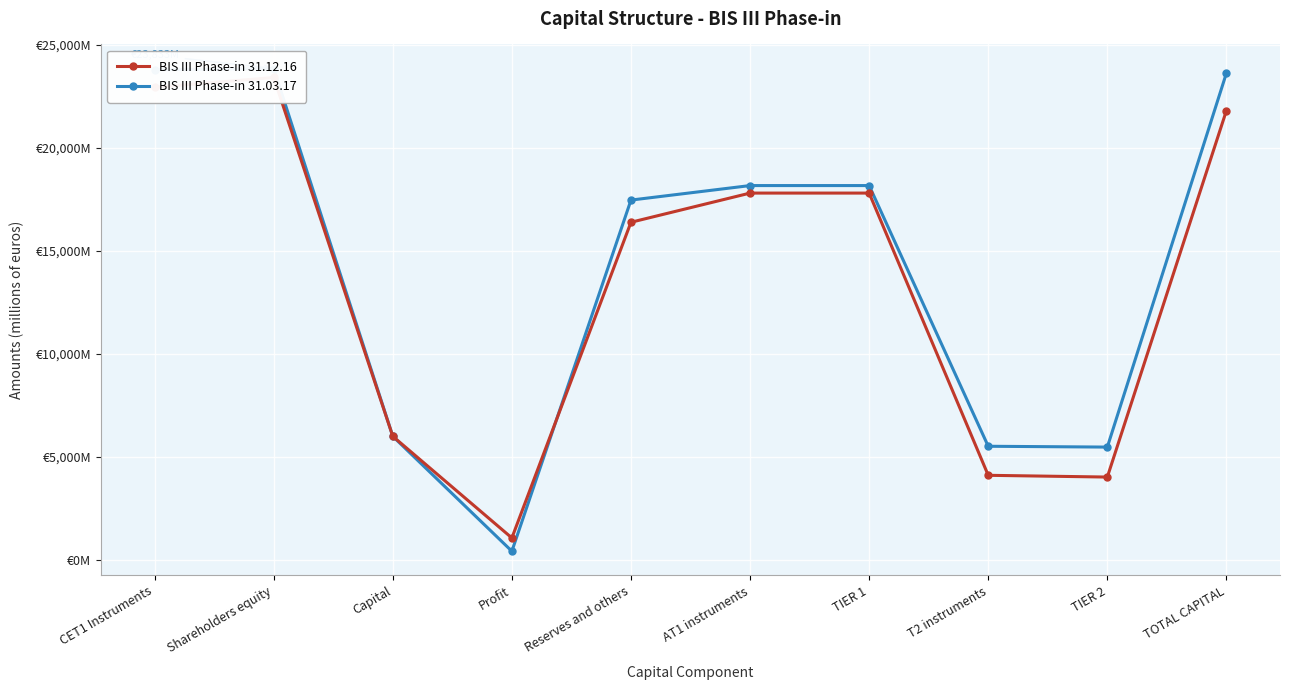

Which series has the widest spread of values?

BIS III Phase-in 31.03.17